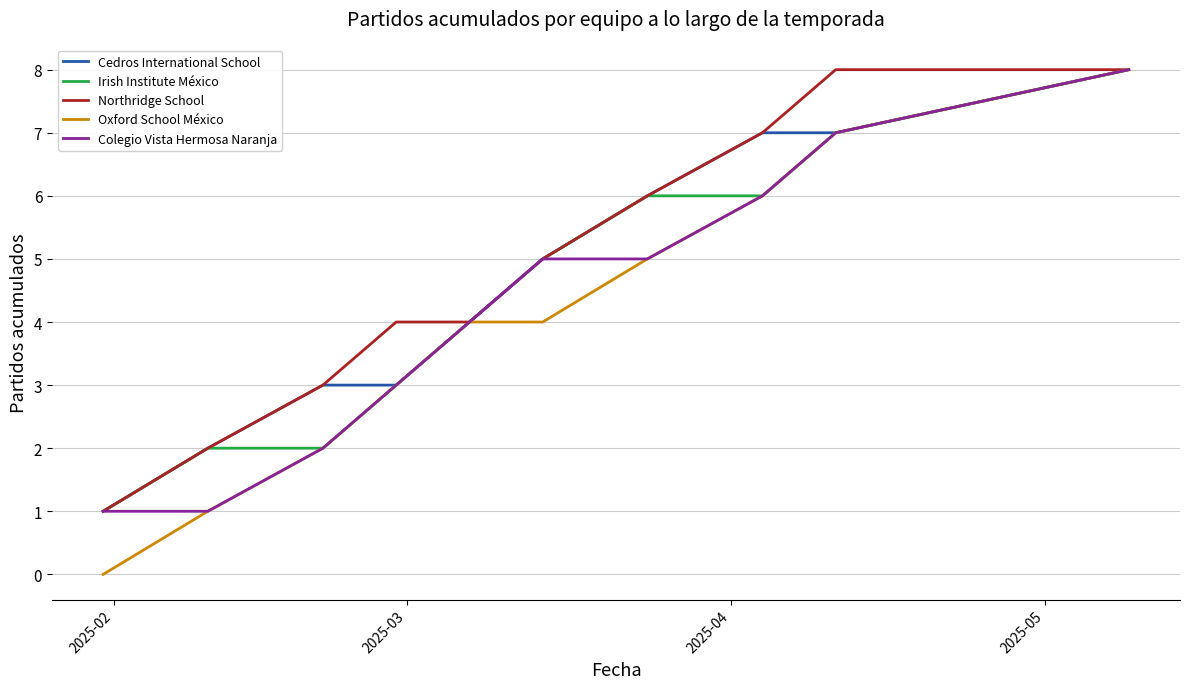

Which series has the largest total across all categories?

Northridge School